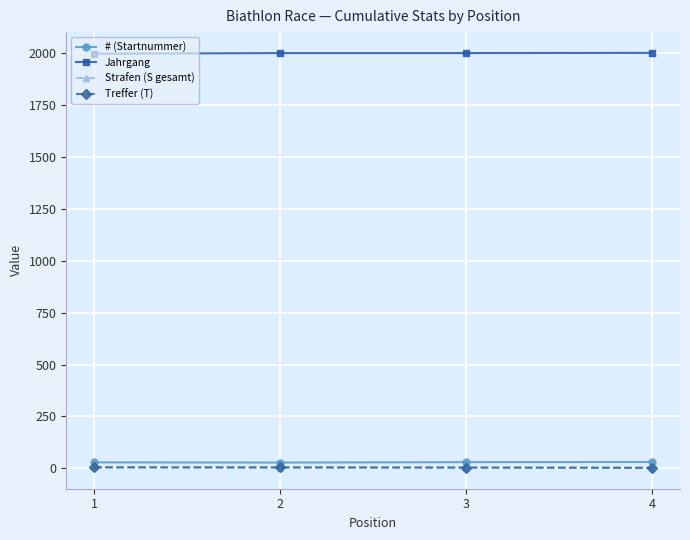

True or false: Strafen (S gesamt) and # (Startnummer) cross at least once.

False